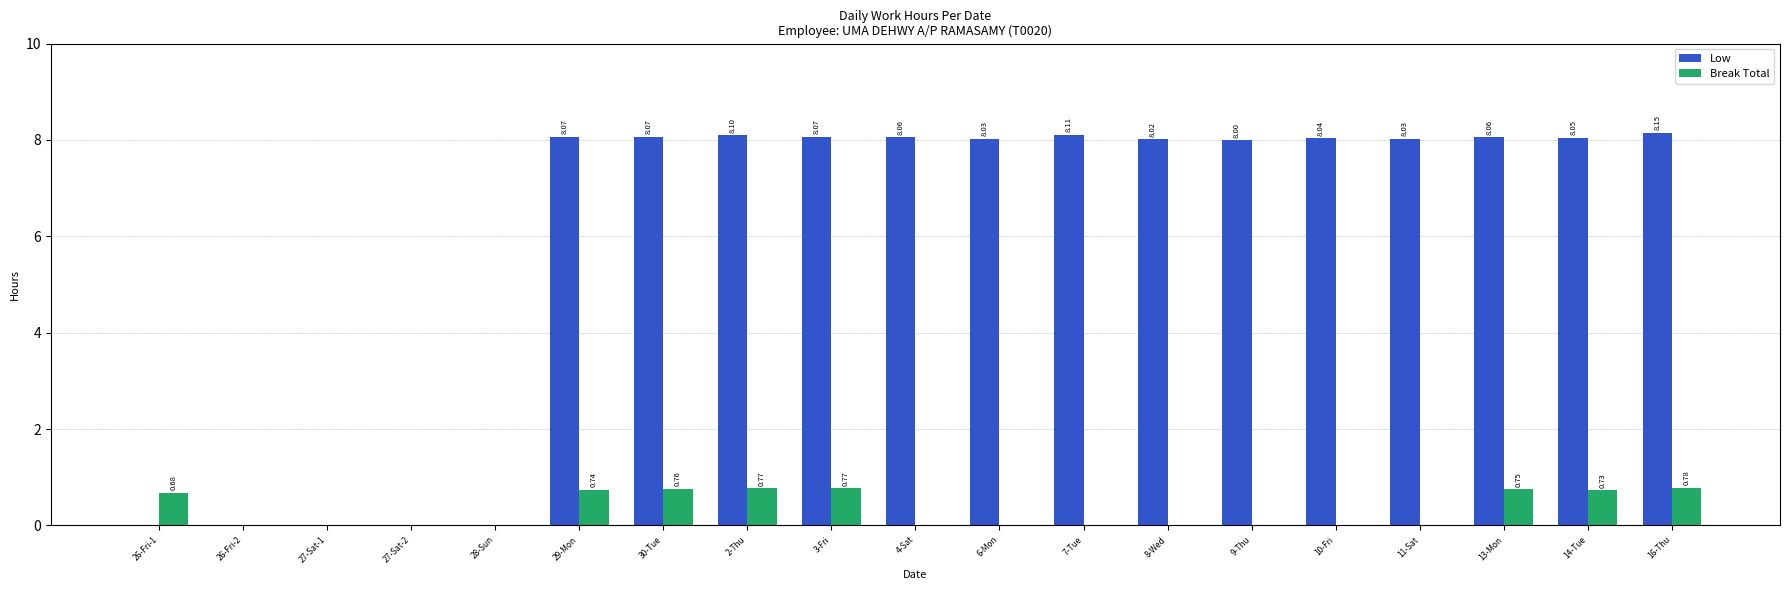

Does the chart contain stacked bars?

No